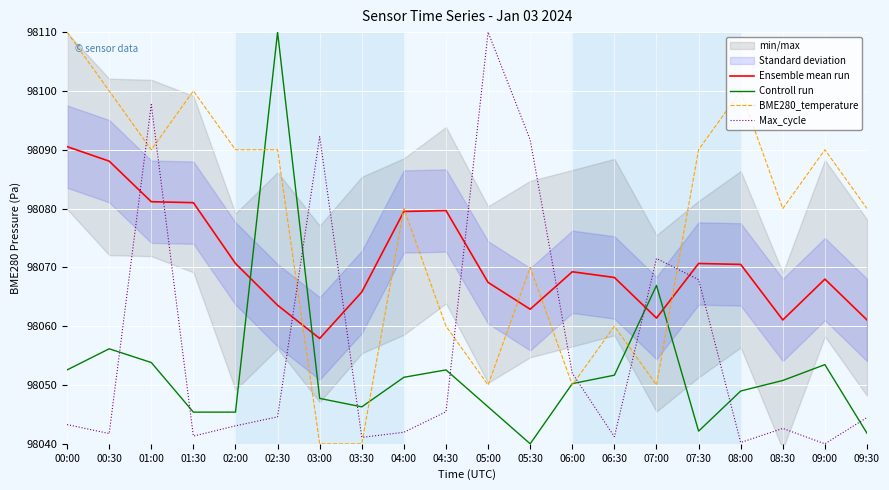

What is the lowest value of the BME280_temperature series?

98040.0